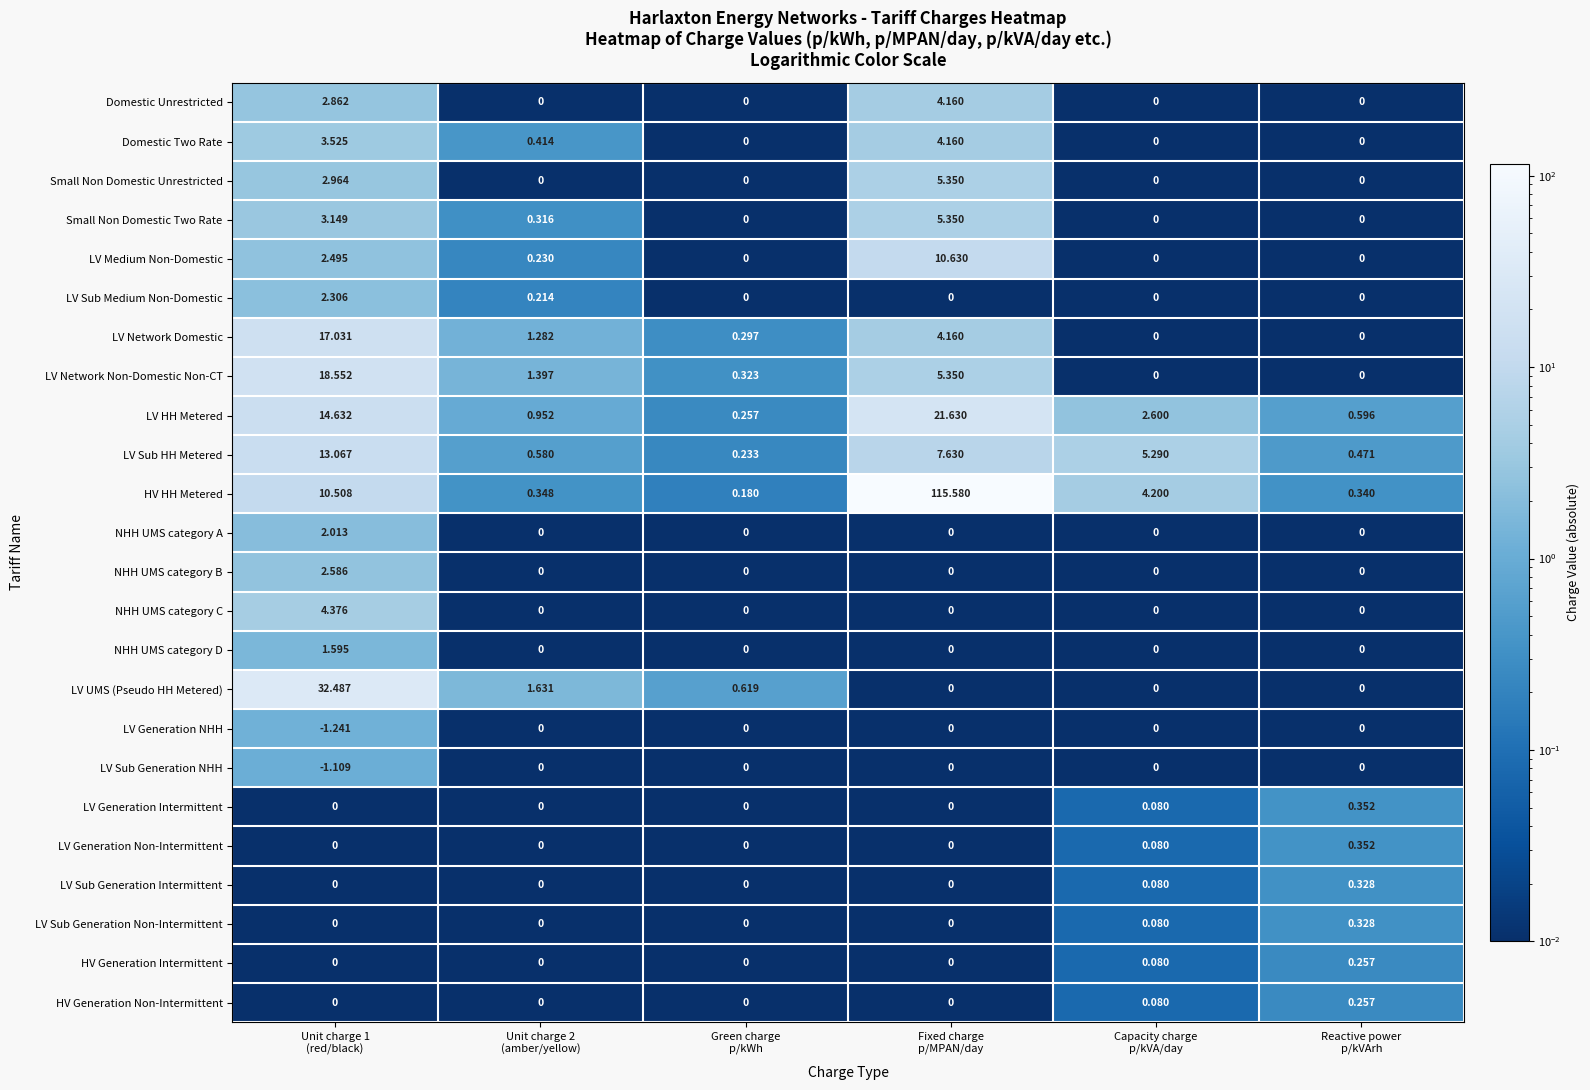

Which series has the largest total across all categories?

HV HH Metered